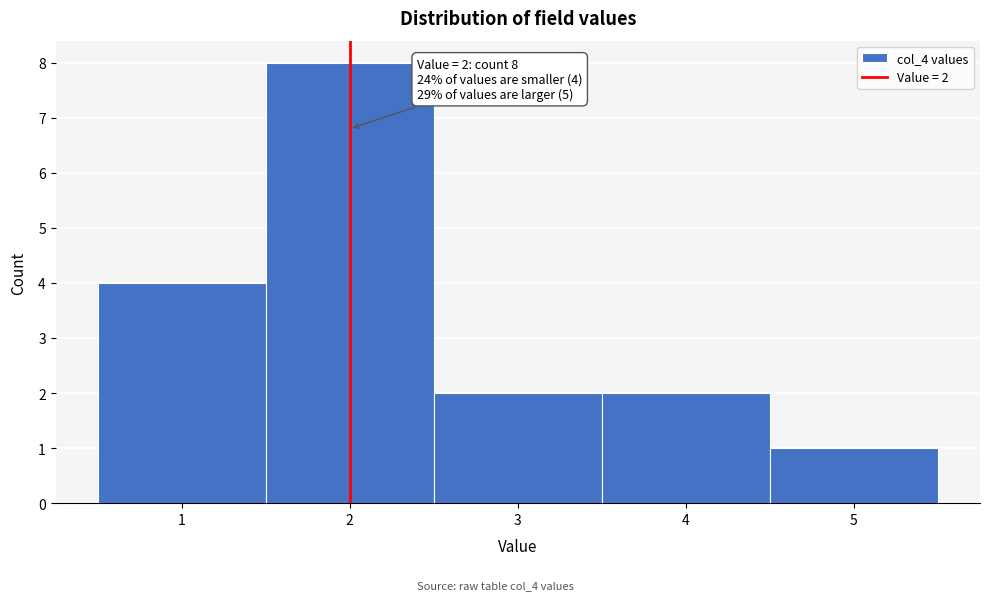

Which range on the x-axis has the tallest bar?

1.5 to 2.5